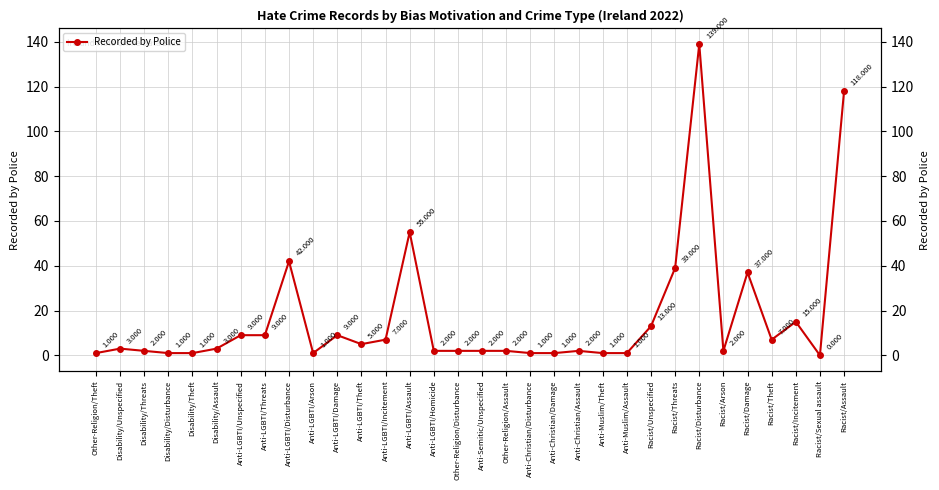

What is the greatest value displayed?

139